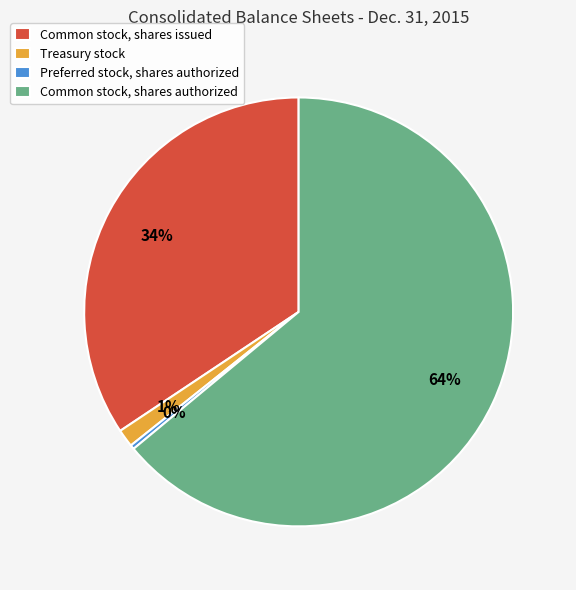

Which has a higher value, Common stock, shares authorized or Common stock, shares issued?

Common stock, shares authorized